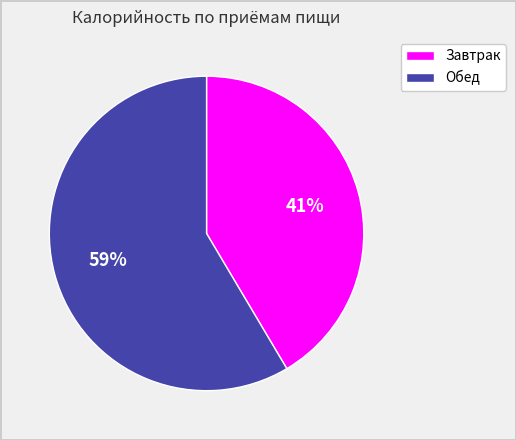

What is the smallest slice in the pie chart?

Завтрак